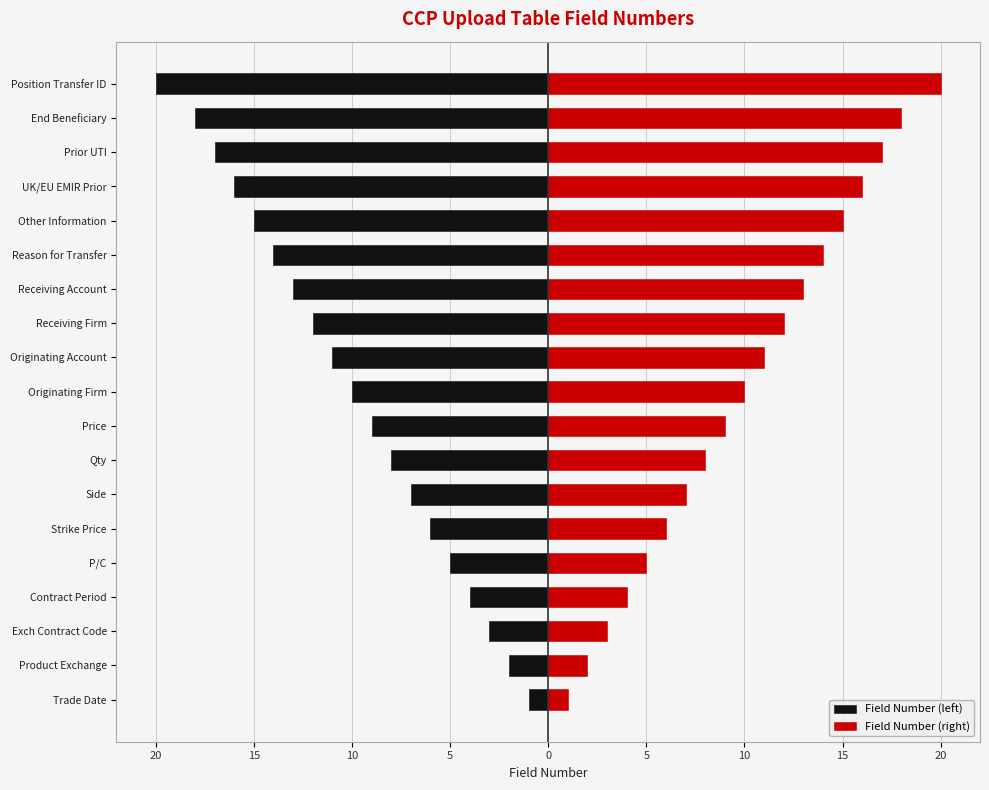

What is the average value of the Field Number (right) series?

10